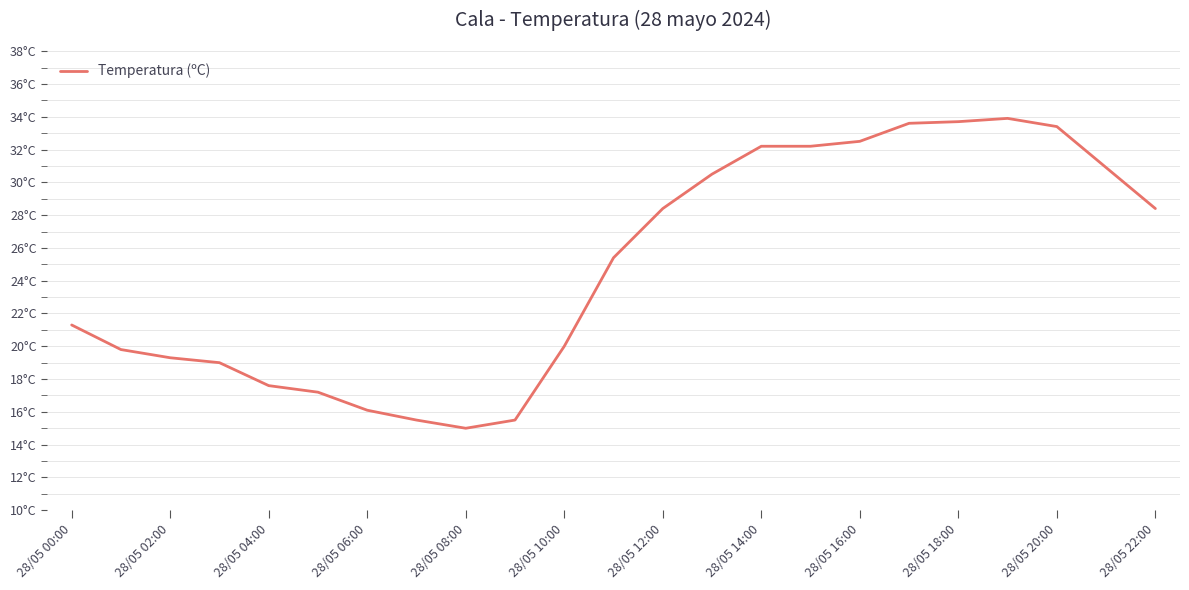

Does the chart display data point markers on the line(s)?

No